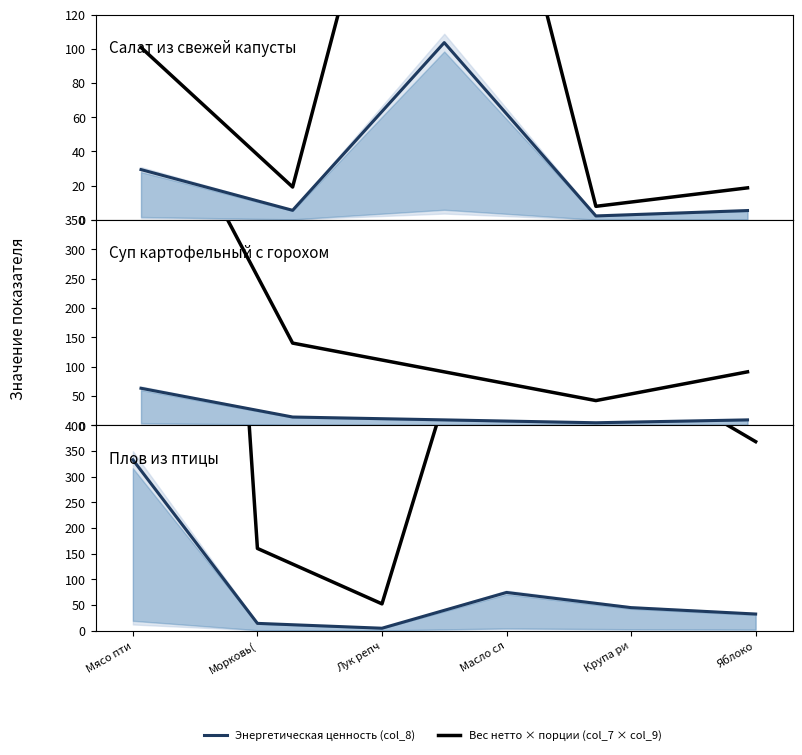

Which series has the largest range (max minus min)?

Вес нетто × порции (col_7 × col_9)